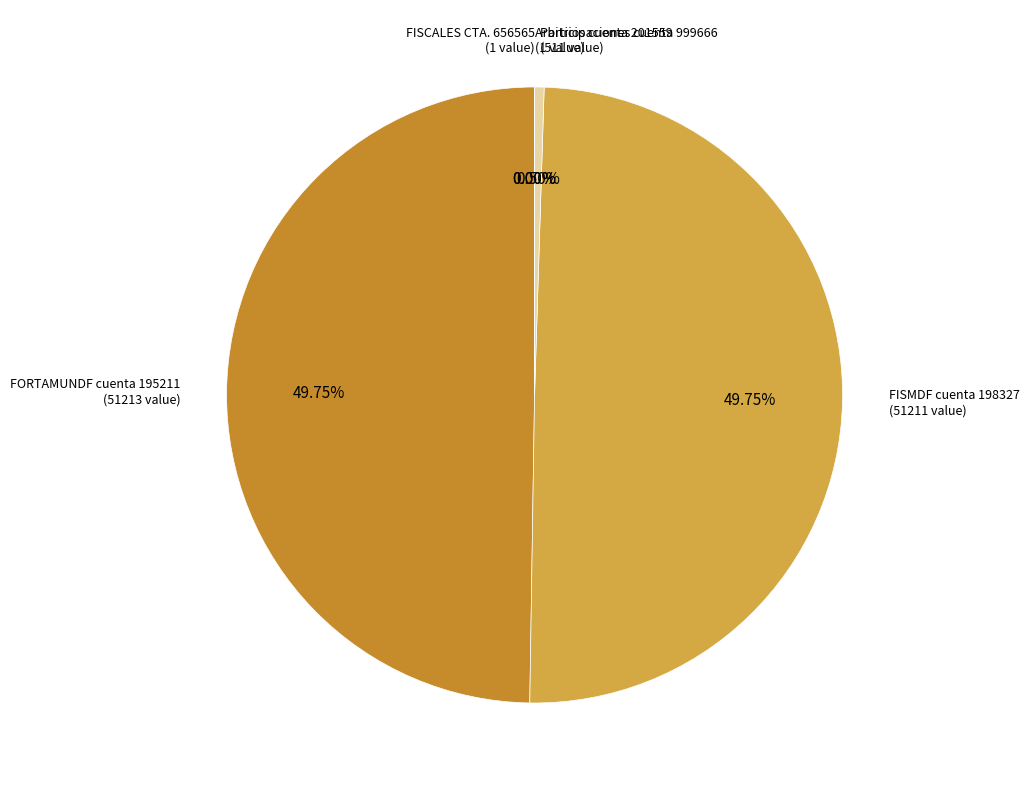

Is Participaciones cuenta 999666 the majority of the pie?

No